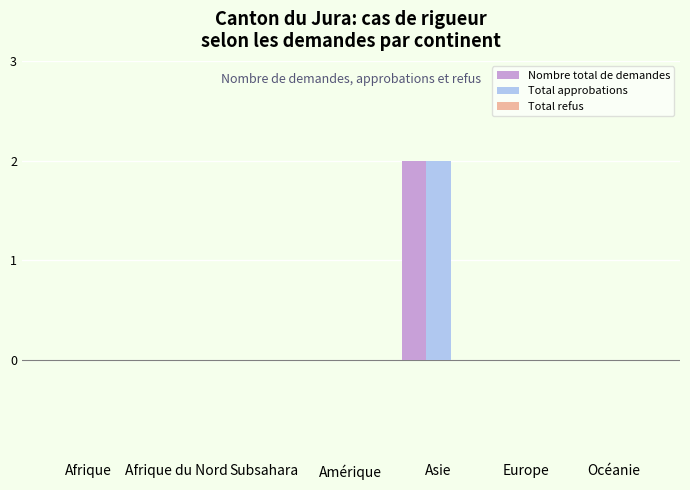

The value of Nombre total de demandes at Asie is 3. True or false?

False